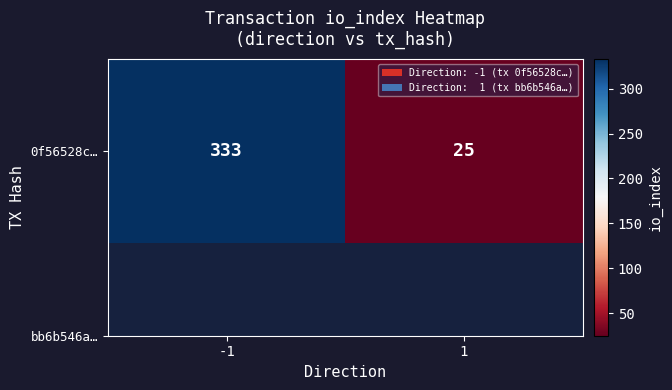

What is the approximate value at -1?

333